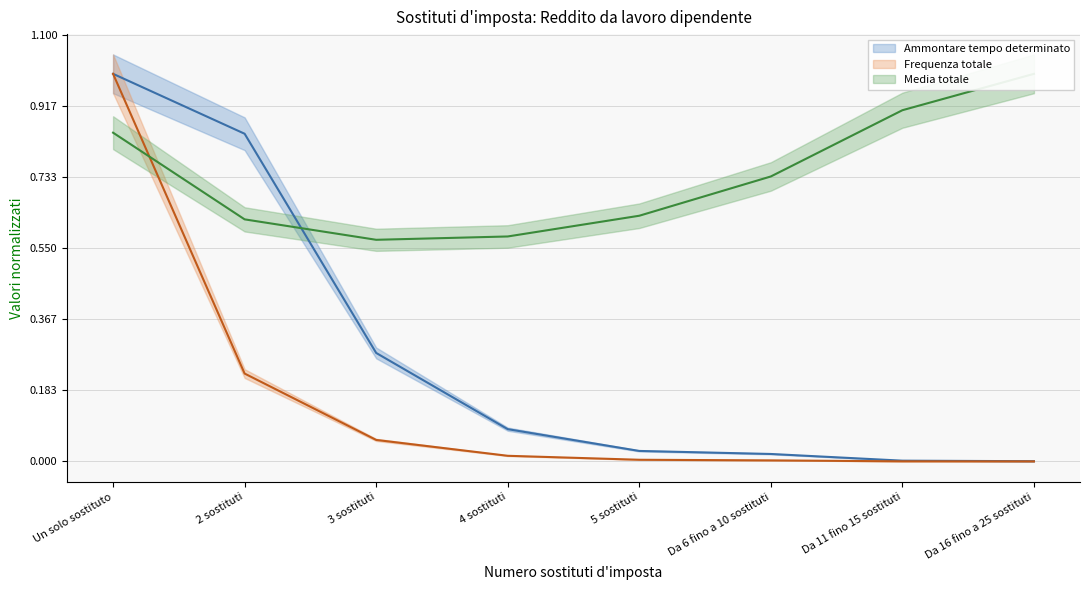

Which series has the largest total across all categories?

Media totale